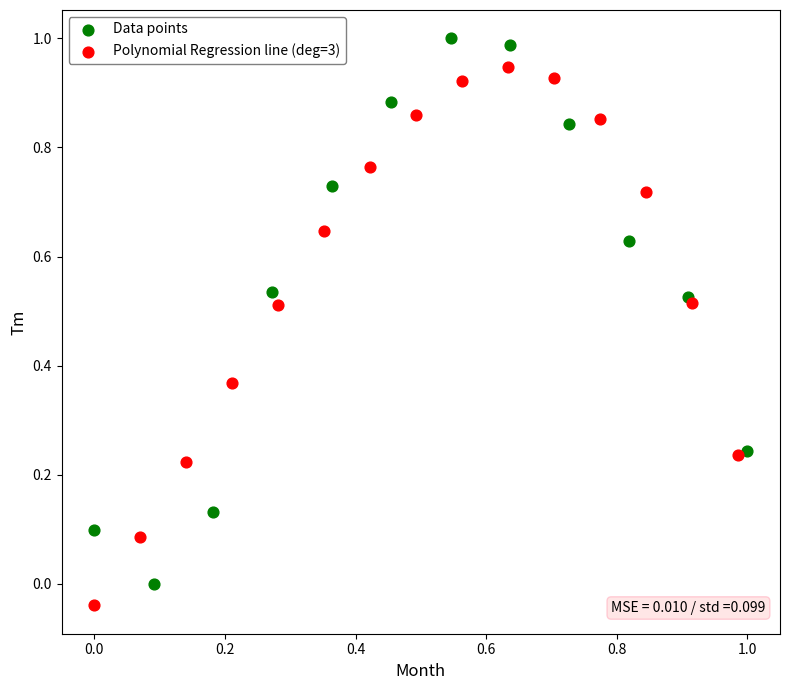

Which series contains the highest Y value?

Data points